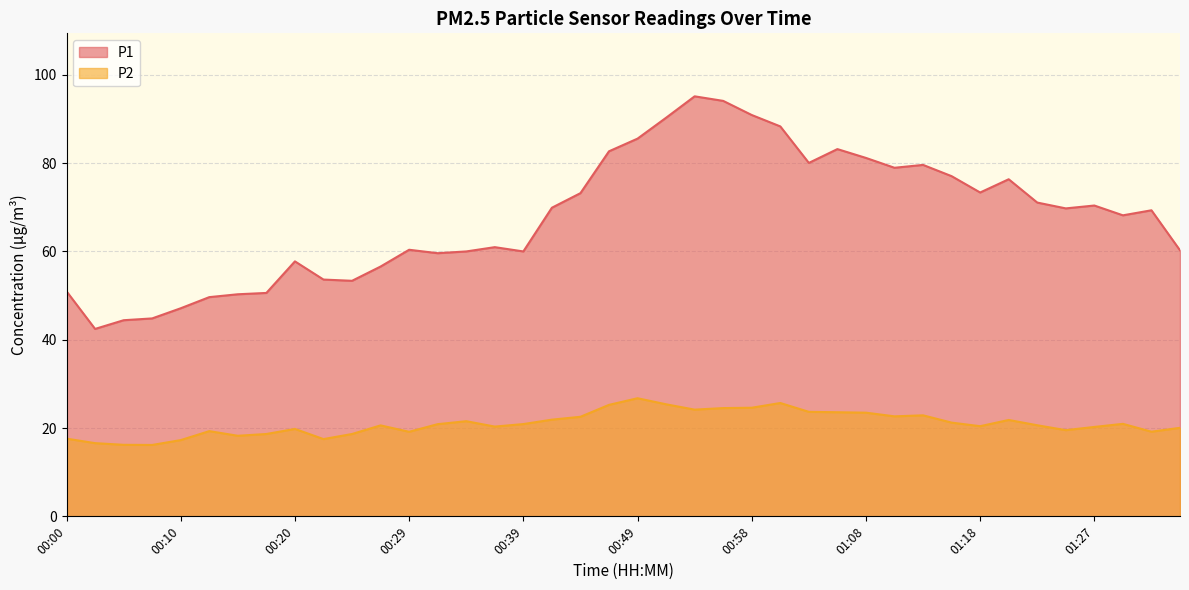

True or false: P1 has more than 1 interior local peaks.

True